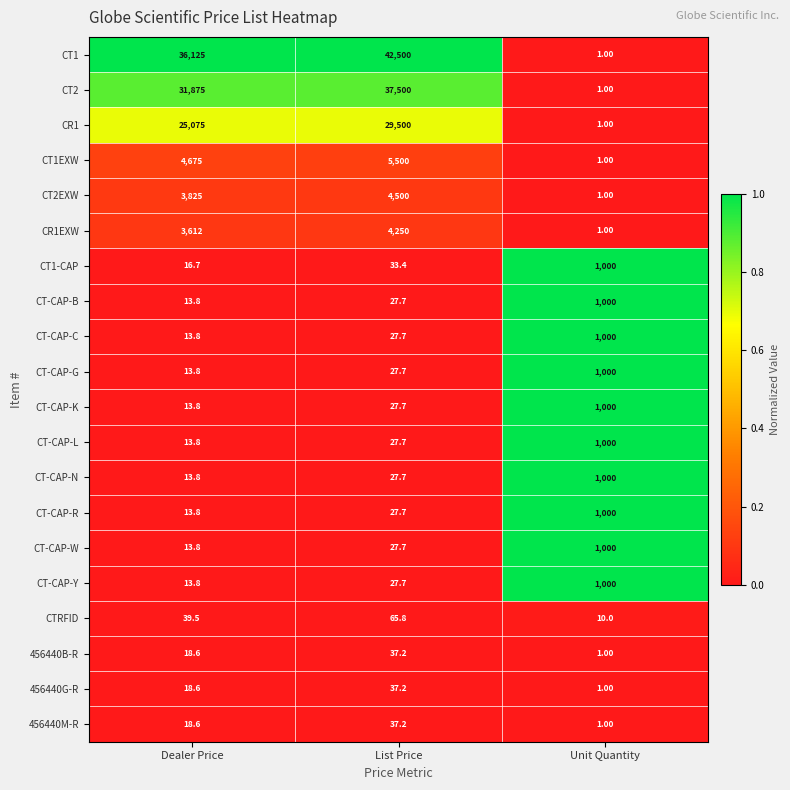

At which category does the chart reach its minimum across all series?

Unit Quantity